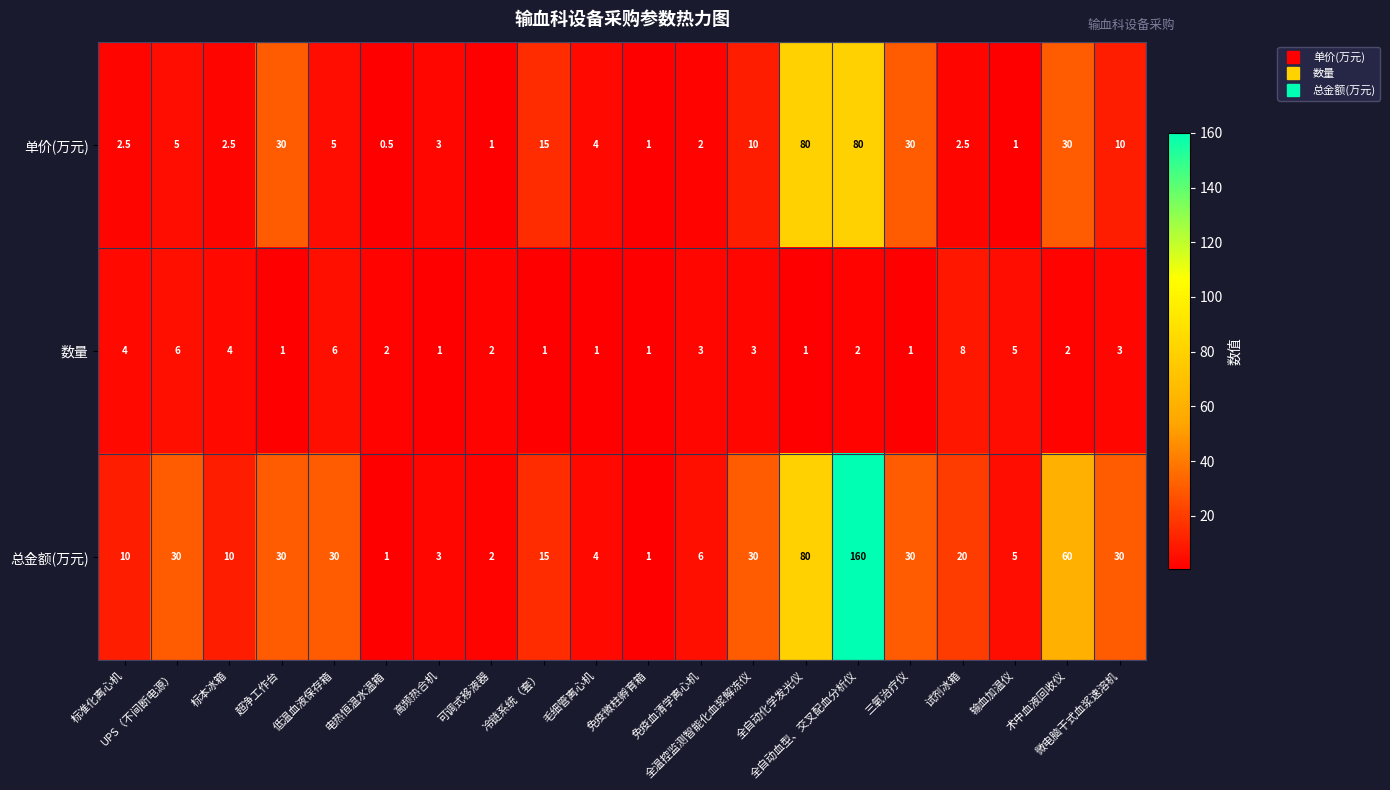

What is the spread (max minus min) of values at 低温血液保存箱?

25.0